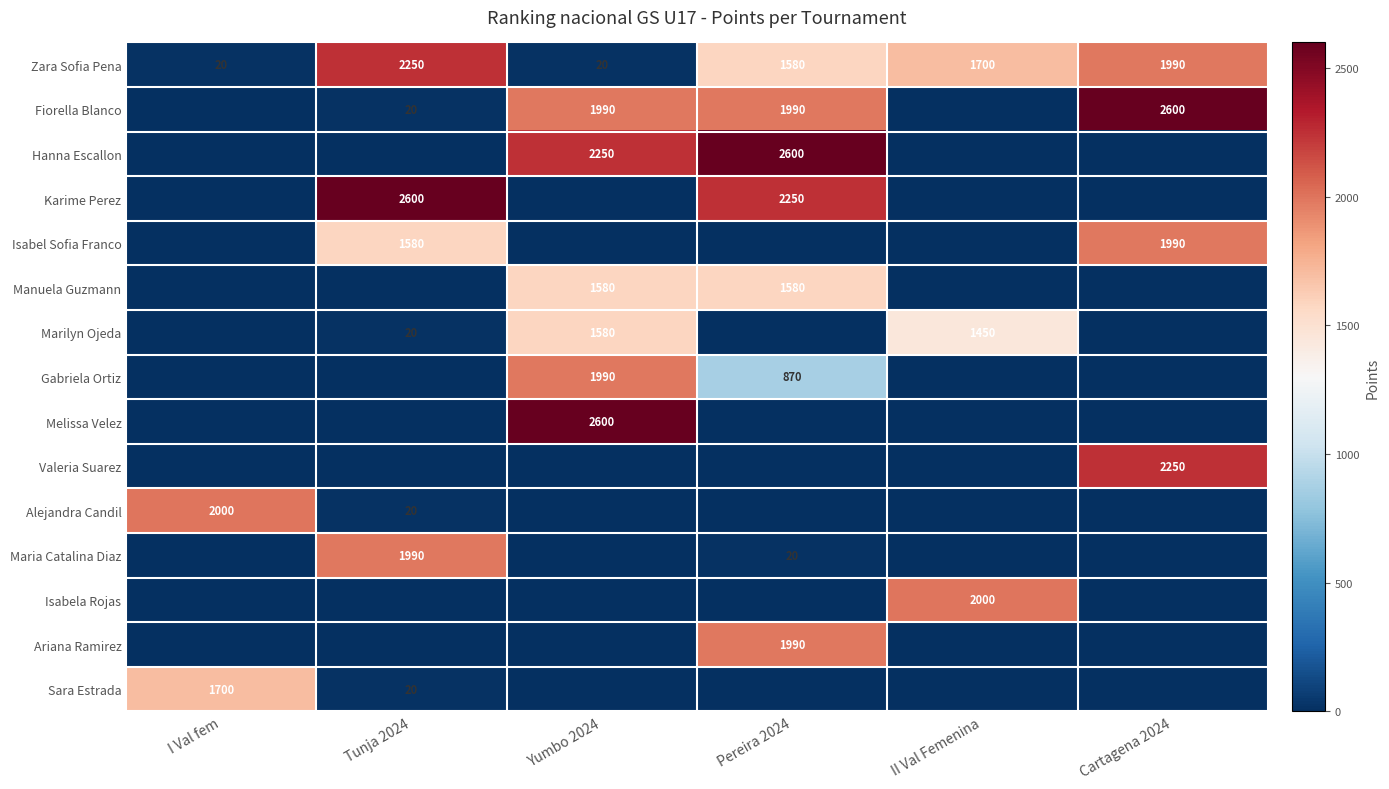

Count the Zara Sofia Pena values in the range 20 to 1990.

5